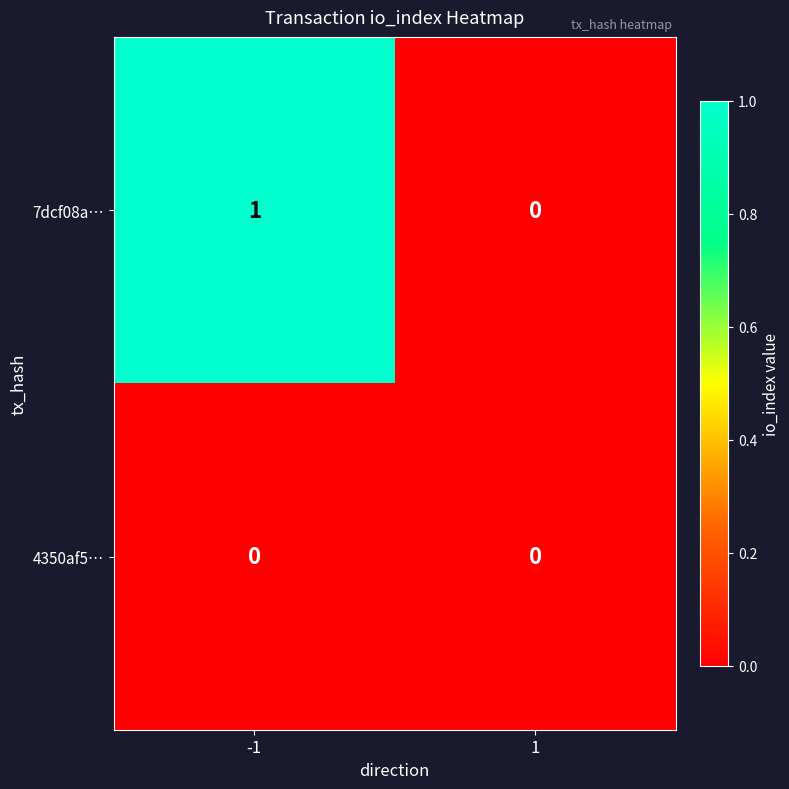

Between -1 and 1, which series saw the biggest shift?

7dcf08a…